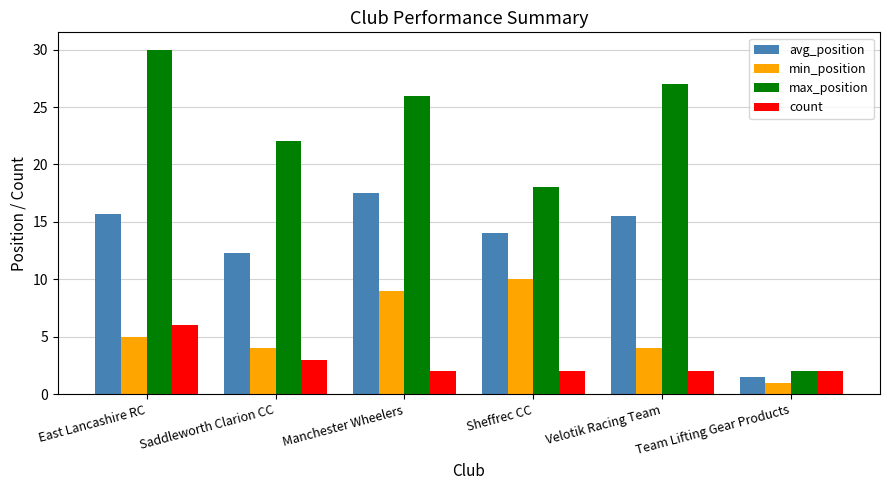

At how many categories does at least one series exceed 3?

5